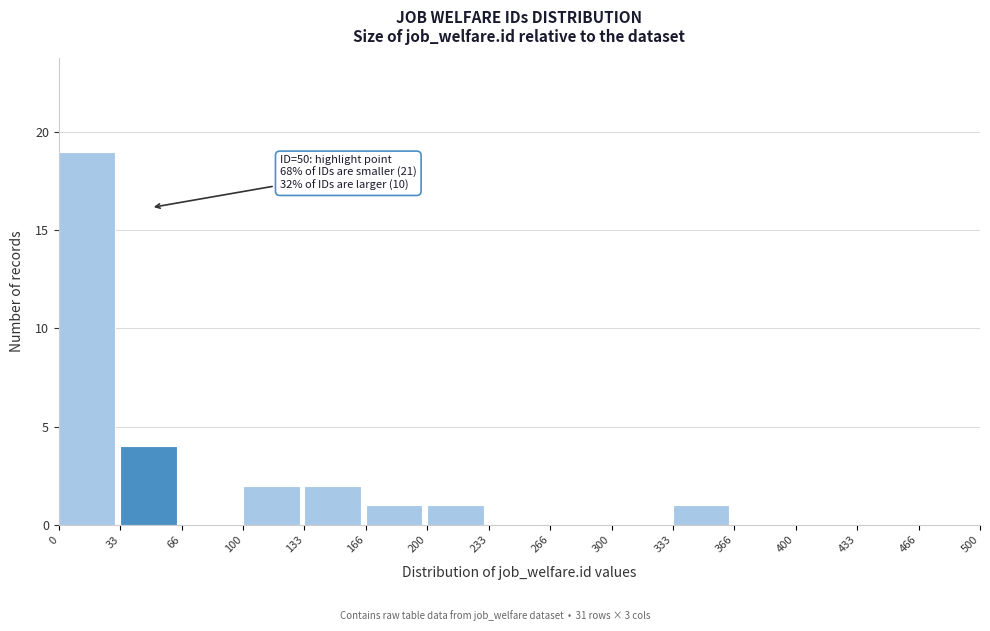

Which range on the x-axis has the tallest bar?

0 to 33